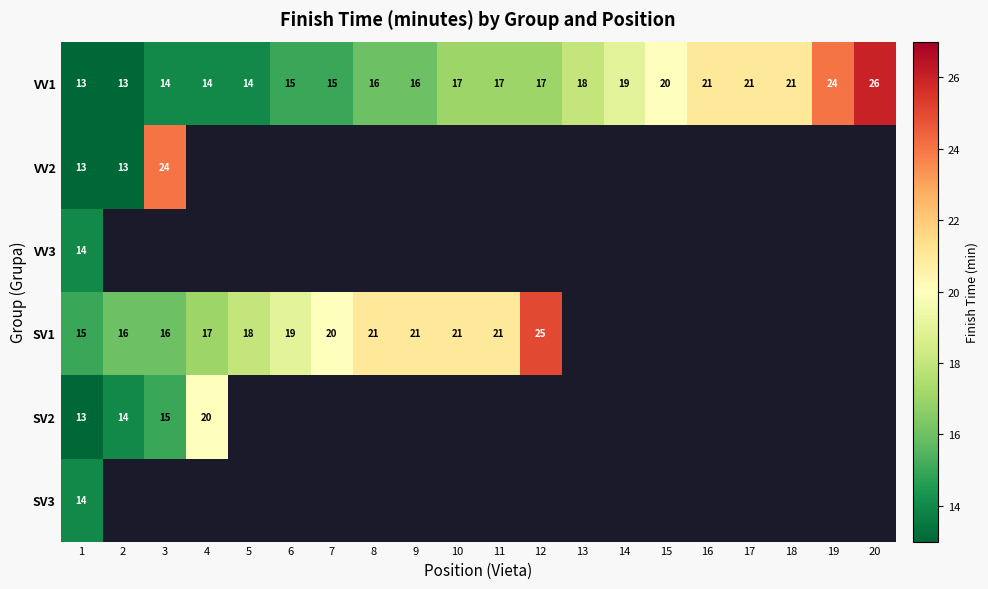

At how many categories does at least one series exceed 18?

16